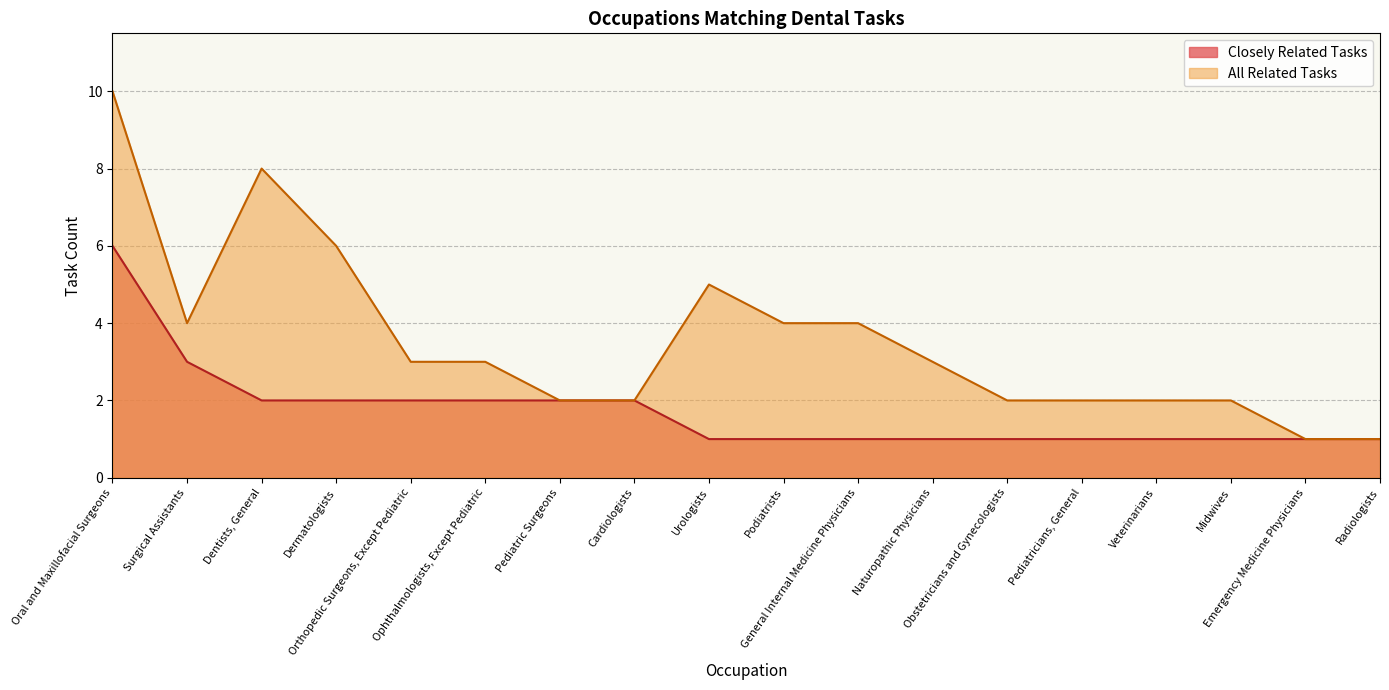

What is the approximate value of All Related Tasks at Urologists?

5